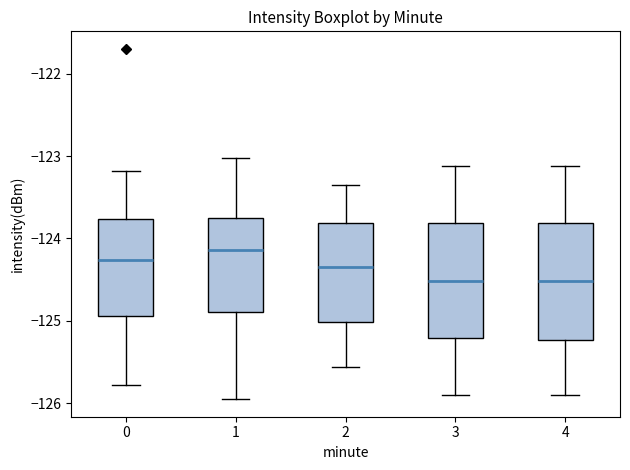

Reading left to right, read every box against the y-axis: the position of its median line, the range the box covers, and the ends of its whiskers. The values are not printed on the chart, so give them approximately, as read against the axis.

0: median -124.3, box -124.9 to -123.8, whiskers -125.8 to -123.2
1: median -124.1, box -124.9 to -123.7, whiskers -126.0 to -123.0
2: median -124.3, box -125.0 to -123.8, whiskers -125.6 to -123.3
3: median -124.5, box -125.2 to -123.8, whiskers -125.9 to -123.1
4: median -124.5, box -125.2 to -123.8, whiskers -125.9 to -123.1